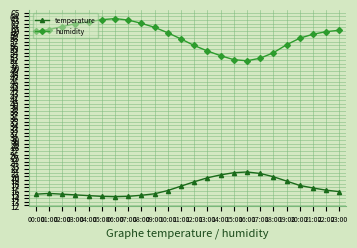

How many lines are shown in the chart?

2